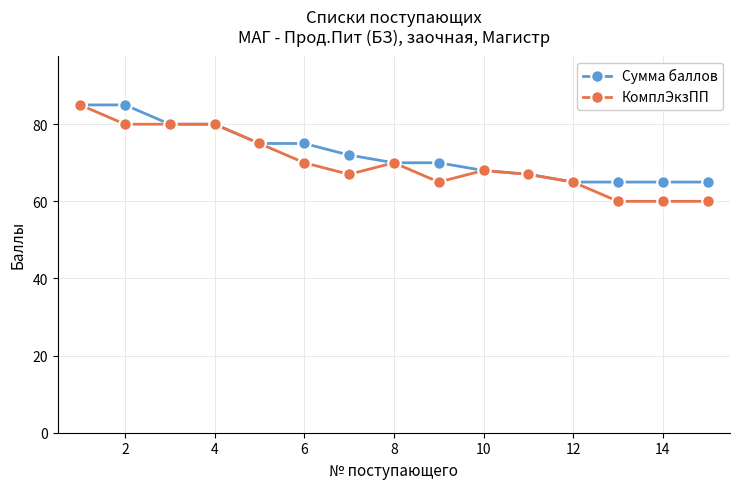

What is the value of the Сумма баллов point at the 10th from the left?

68